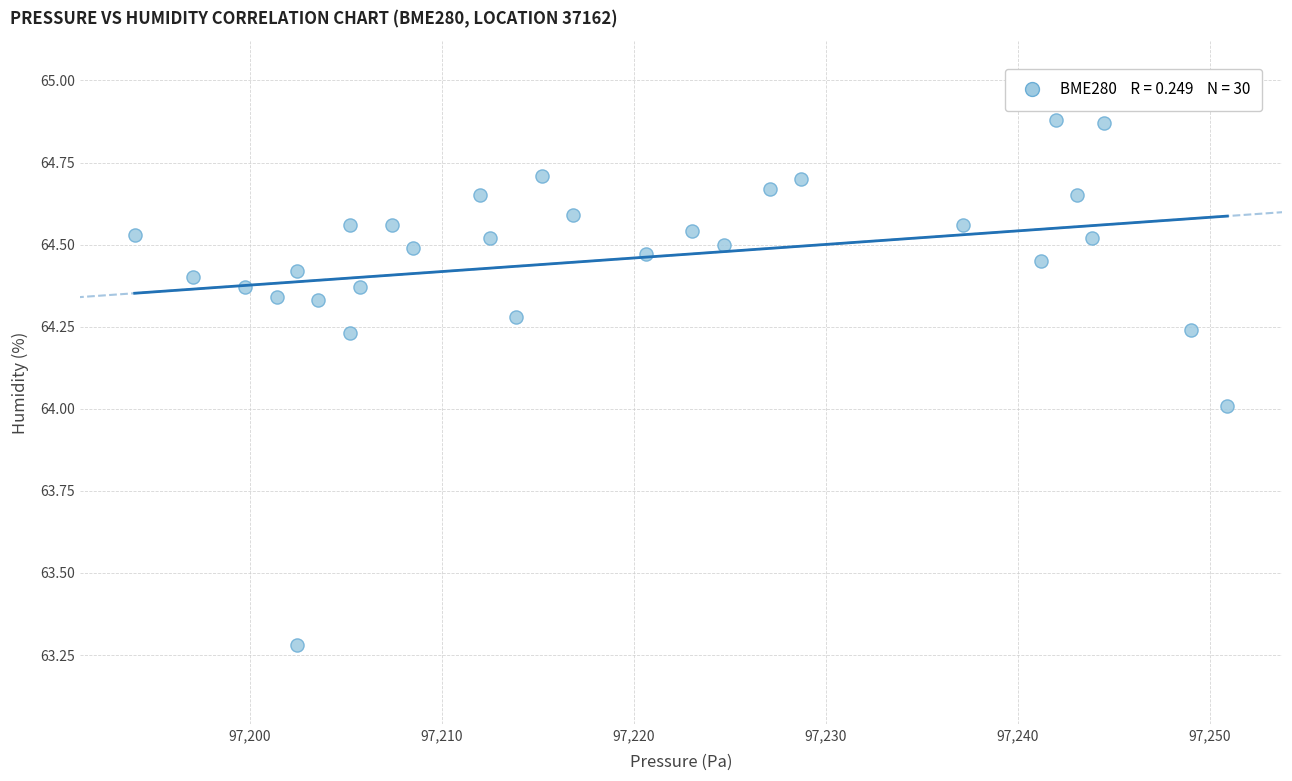

What is the range of X values (max minus min)?

56.9